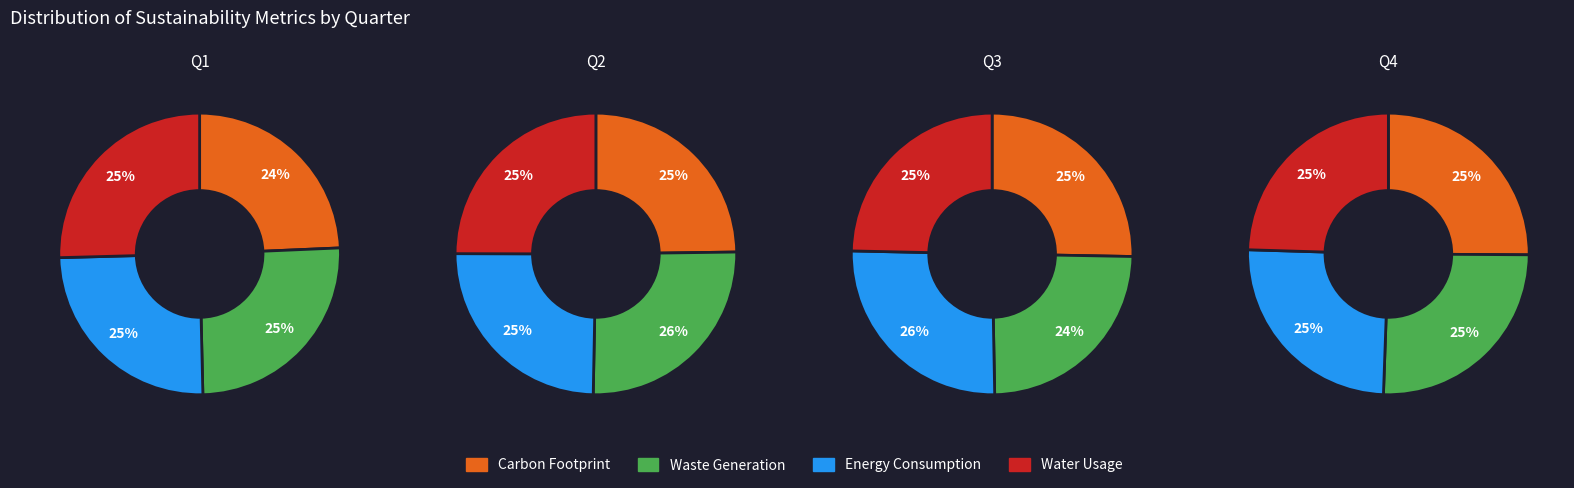

What is the spread (max minus min) of values at 3?

0.4